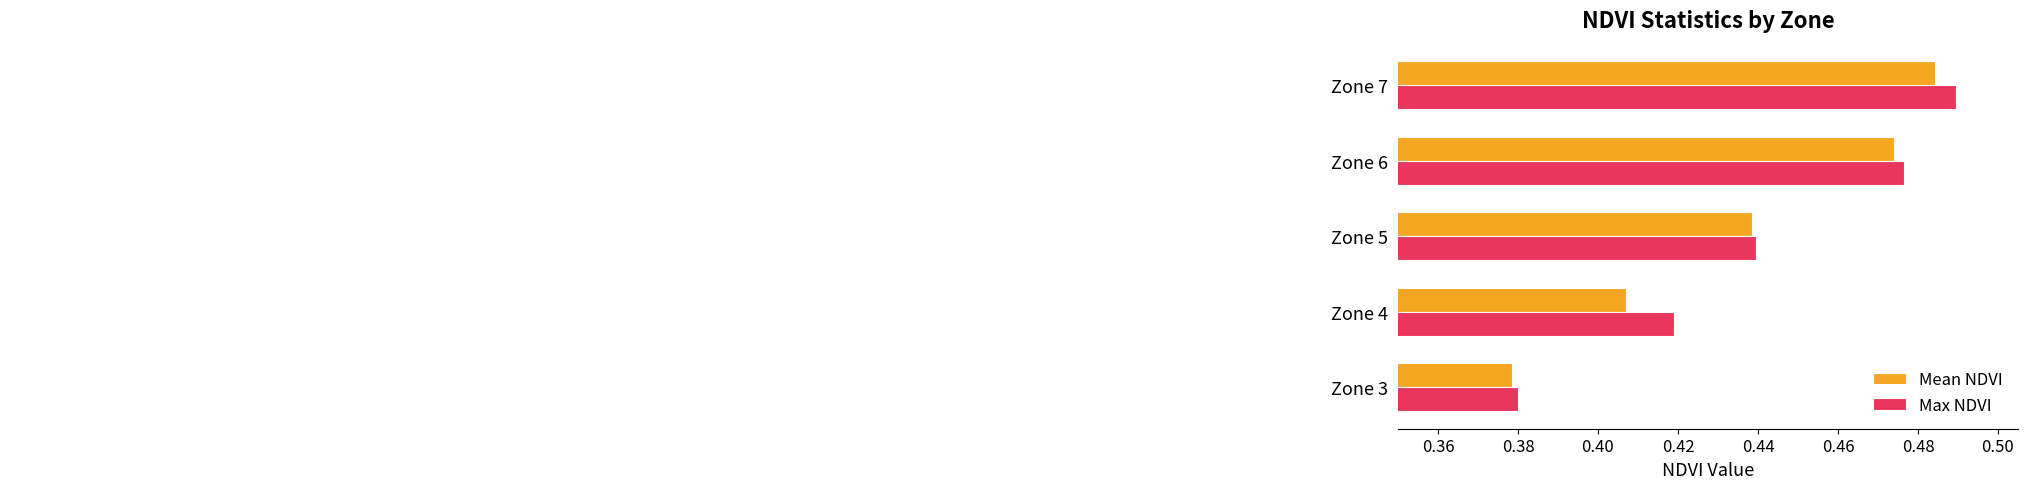

What is the sum of the Max NDVI values at Zone 3 and Zone 4?

0.8